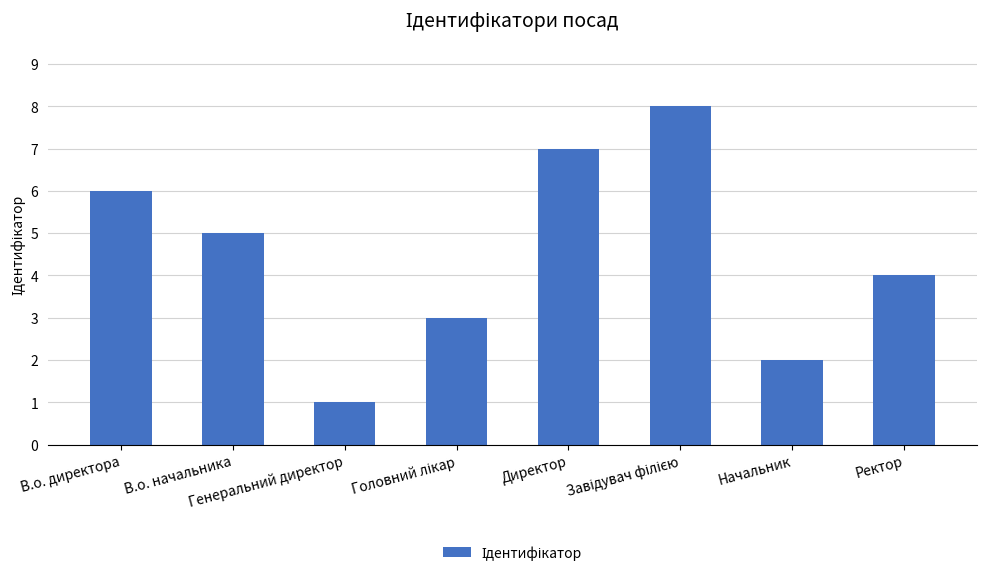

Reading left to right, list all the values displayed in this chart.

6	5	1	3	7	8	2	4